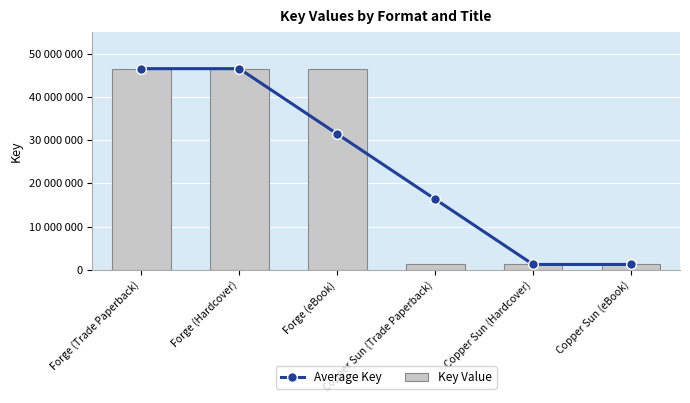

What is the total value across all series at Copper Sun (eBook)?

2496882.0